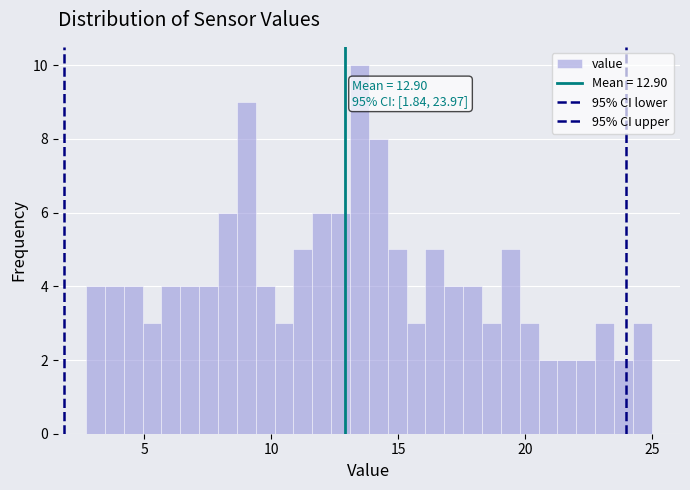

Read against the x-axis, roughly where is the centre of the tallest bar?

13.5